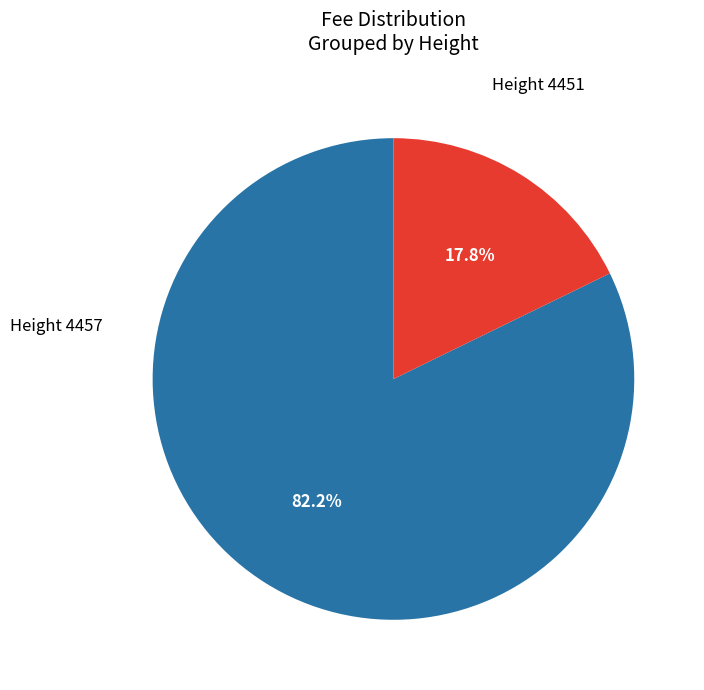

To the nearest percent, what is the combined percentage of Height 4451 and Height 4457?

100%